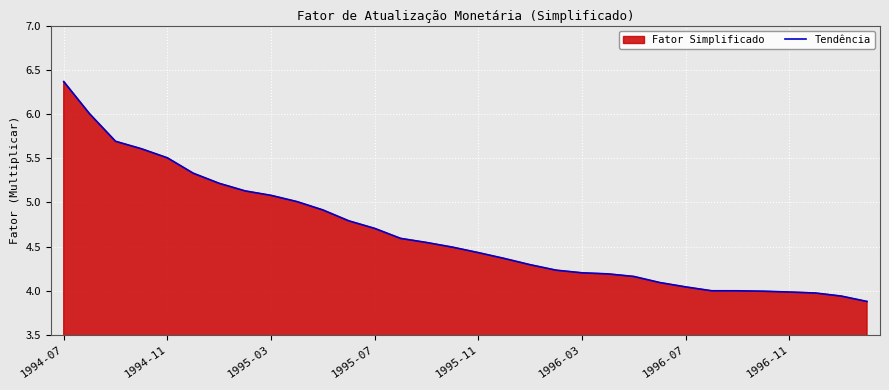

The chart shows a value of 4.2 at 21. True or false?

True